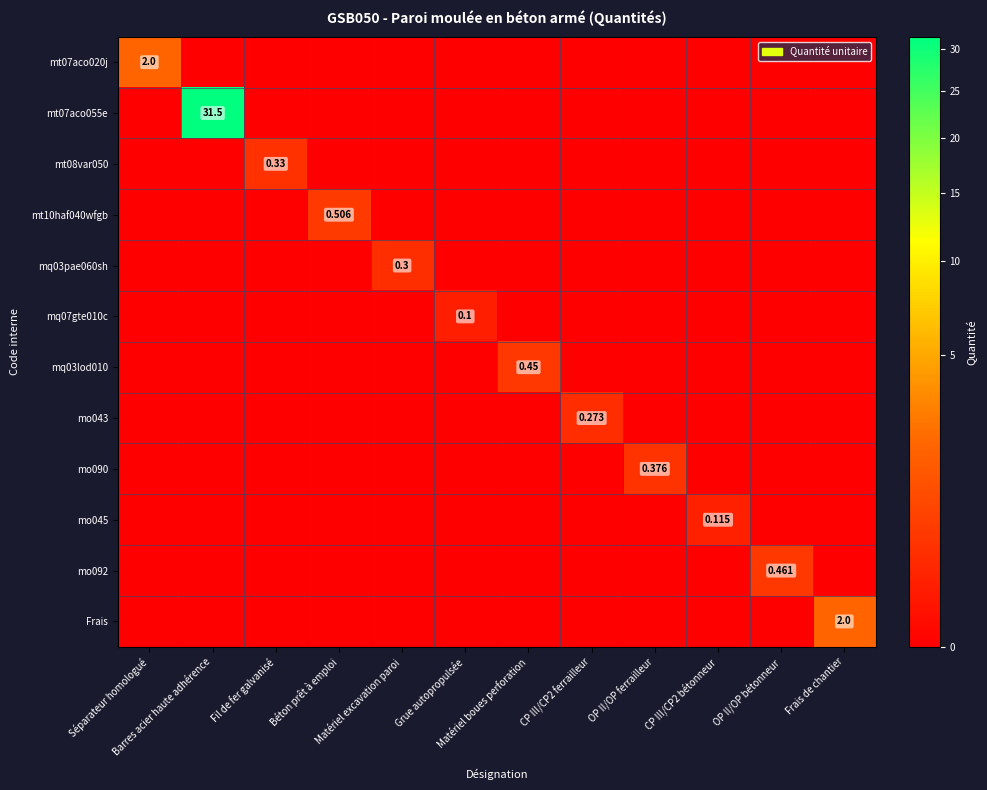

Is the value of mq03lod010 at Séparateur homologué greater than the value of mt08var050 at OP II/OP ferrailleur?

No